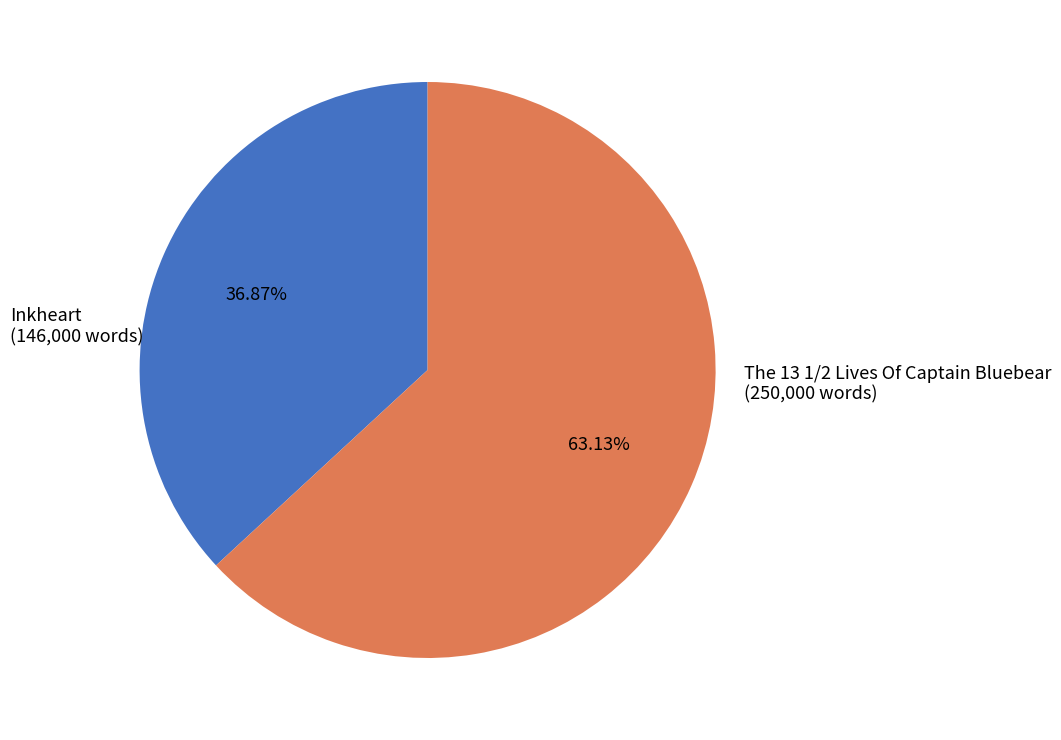

Does any single category account for the majority?

Yes